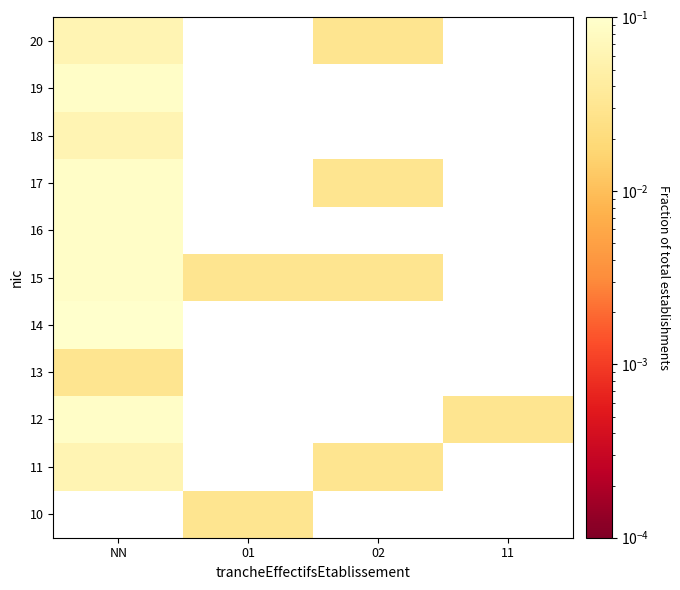

Is the value of 12 at 11 greater than the value of 18 at NN?

No